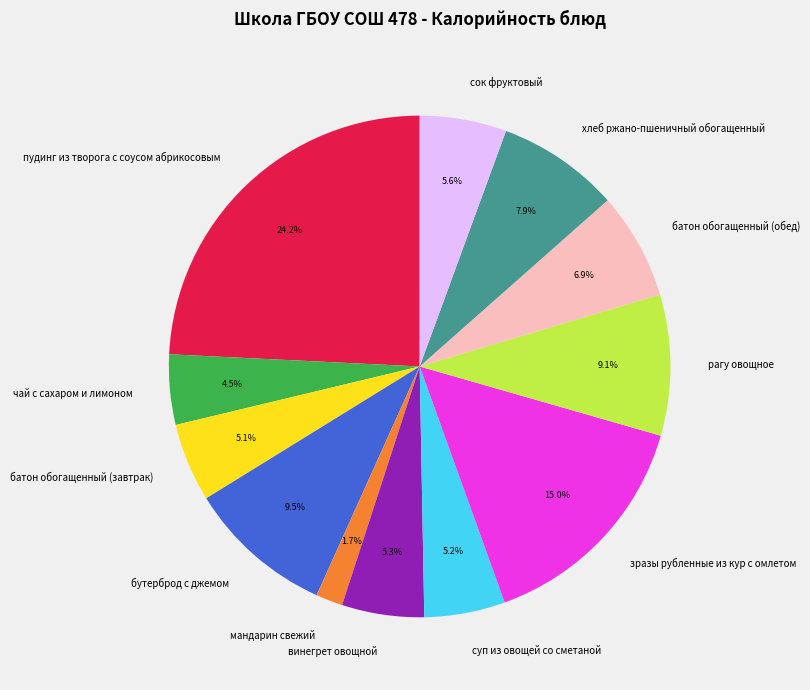

Is пудинг из творога с соусом абрикосовым the majority of the pie?

No